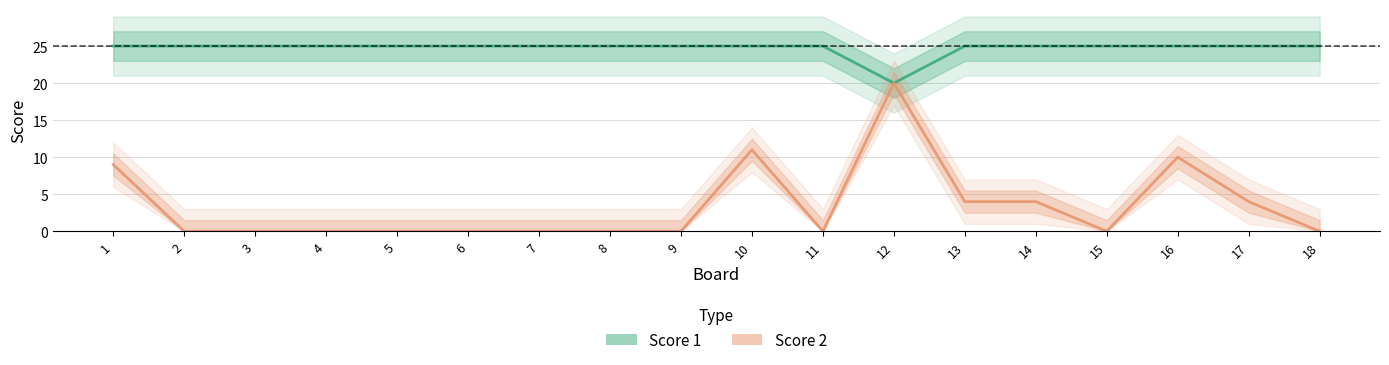

What is the difference between the second highest and minimum values in the Score 2 series?

11